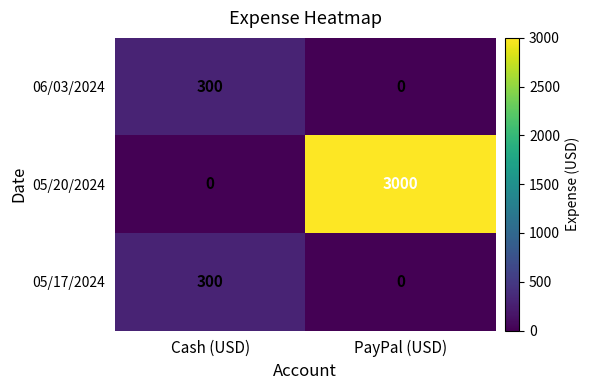

At which category does the chart reach its peak across all series?

PayPal (USD)